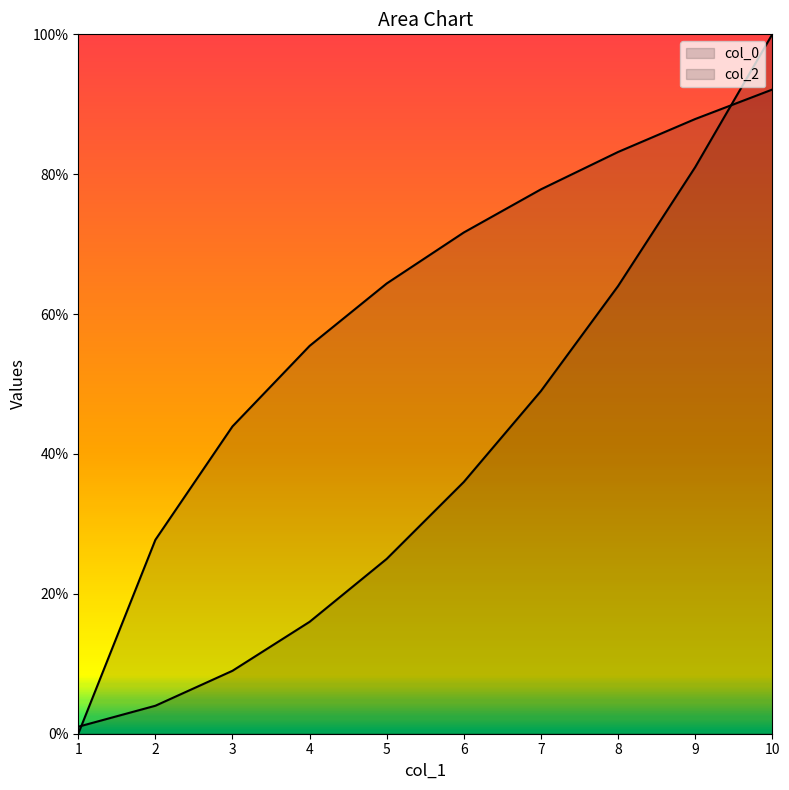

List the labels in order of col_0 value, largest first.

10, 9, 8, 7, 6, 5, 4, 3, 2, 1